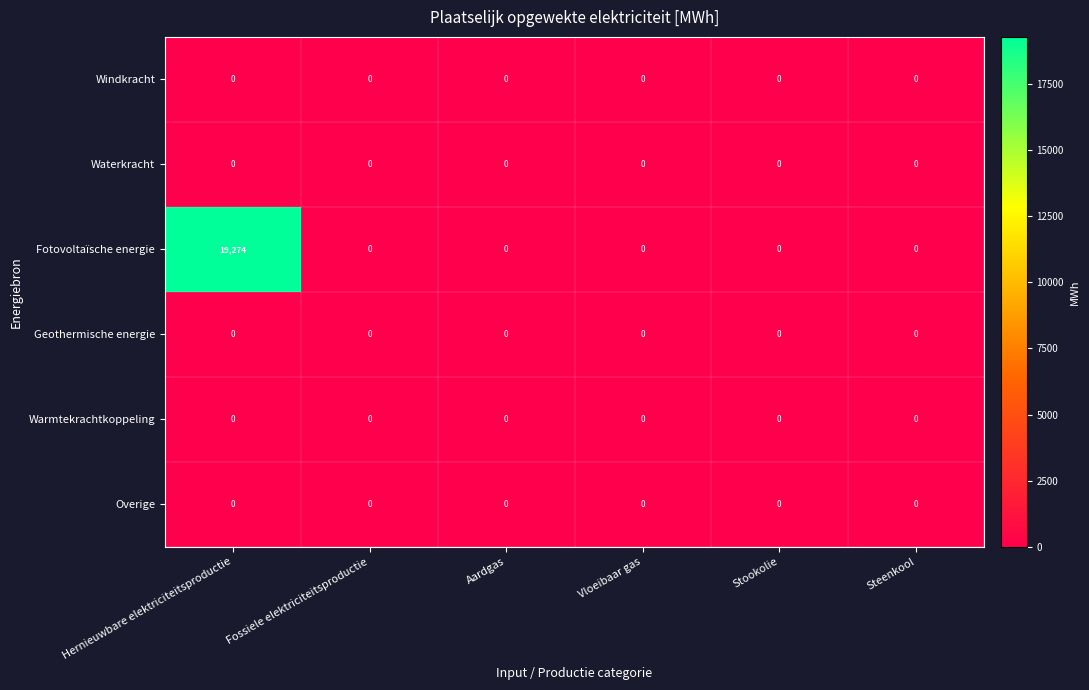

At which category is the sum across all series the highest?

Hernieuwbare elektriciteitsproductie